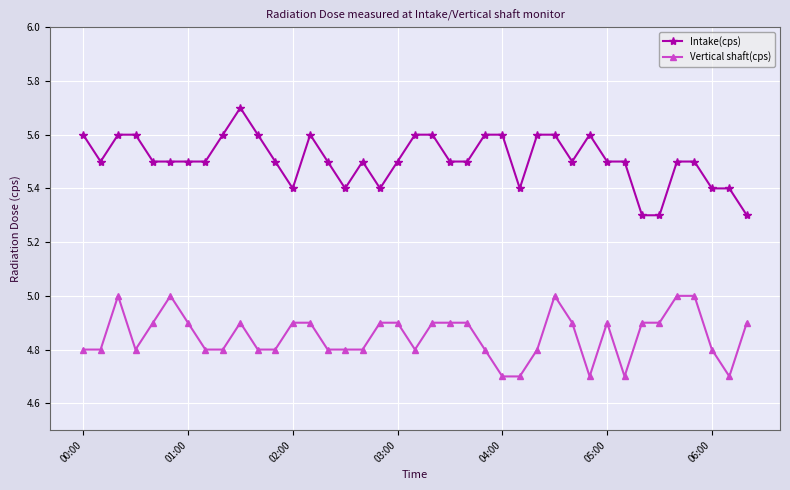

Which series has the largest total across all categories?

Intake(cps)